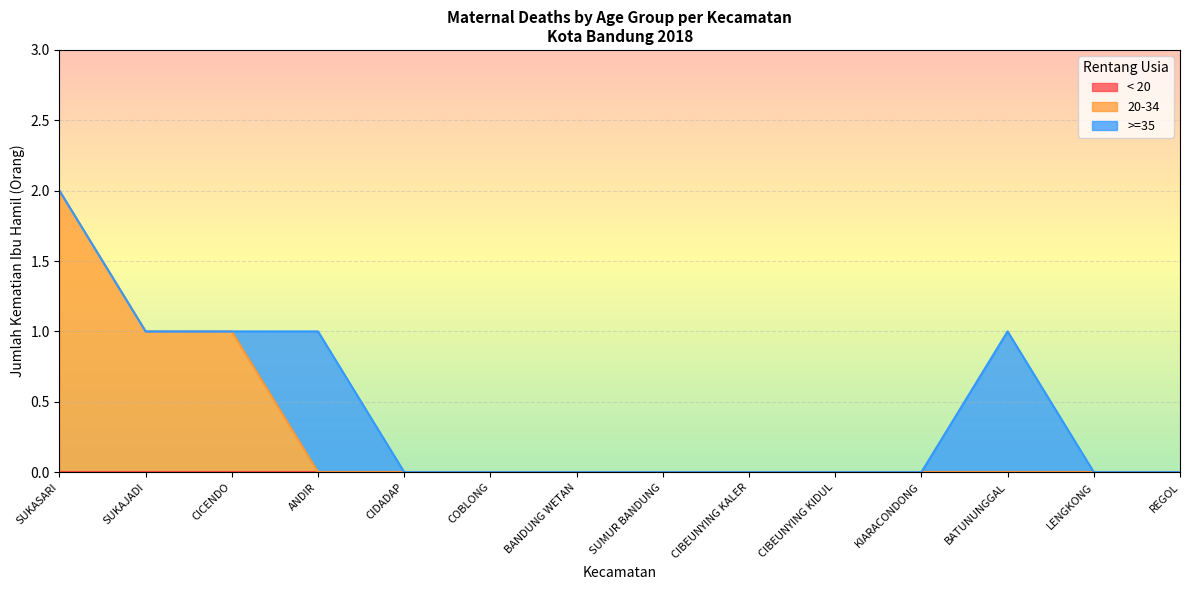

Rank the series by their average value, from lowest to highest.

< 20, >=35, 20-34